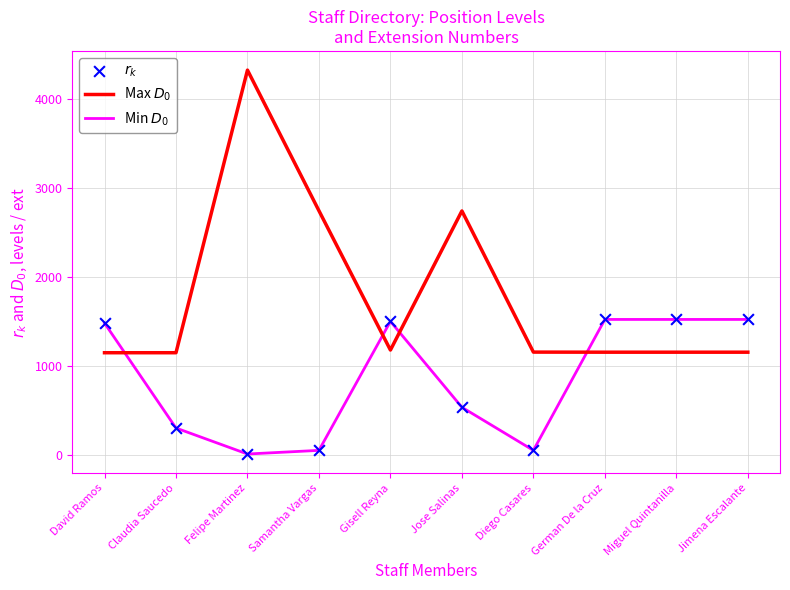

At how many categories does at least one series exceed 3277?

1